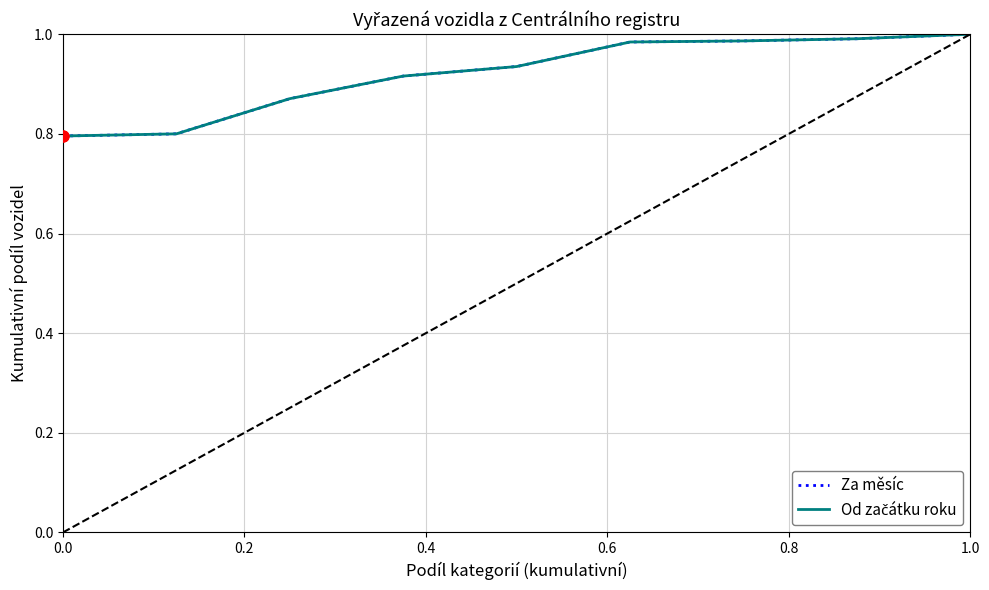

At which category is the sum across all series the highest?

1.0